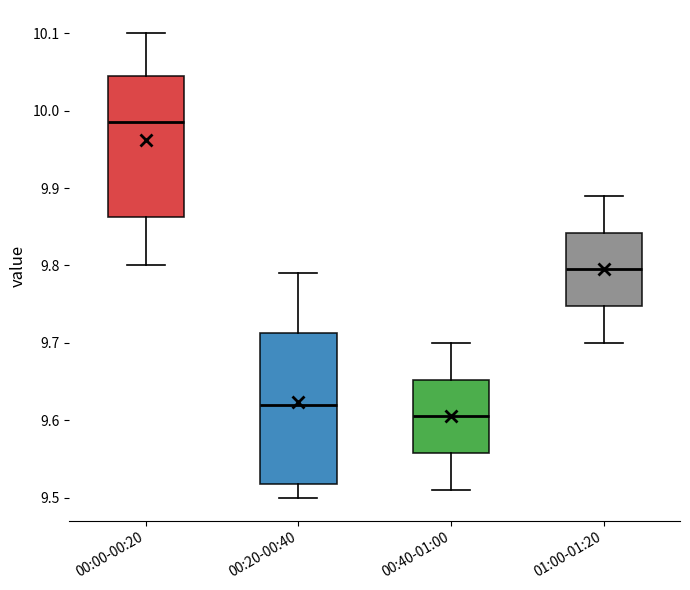

Reading left to right, read every box against the y-axis: the position of its median line, the range the box covers, and the ends of its whiskers. The values are not printed on the chart, so give them approximately, as read against the axis.

00:00-00:20: median 9.99, box 9.86 to 10.05, whiskers 9.80 to 10.10
00:20-00:40: median 9.62, box 9.52 to 9.71, whiskers 9.50 to 9.79
00:40-01:00: median 9.61, box 9.56 to 9.65, whiskers 9.51 to 9.70
01:00-01:20: median 9.80, box 9.75 to 9.84, whiskers 9.70 to 9.89